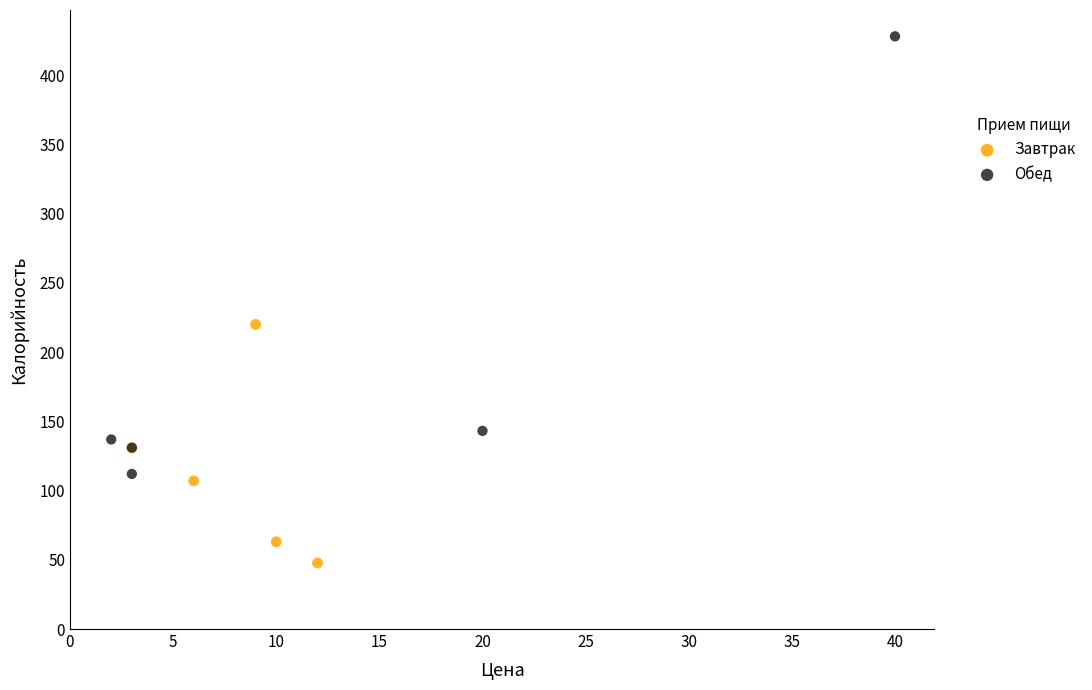

Which series reaches the maximum Y coordinate?

Обед